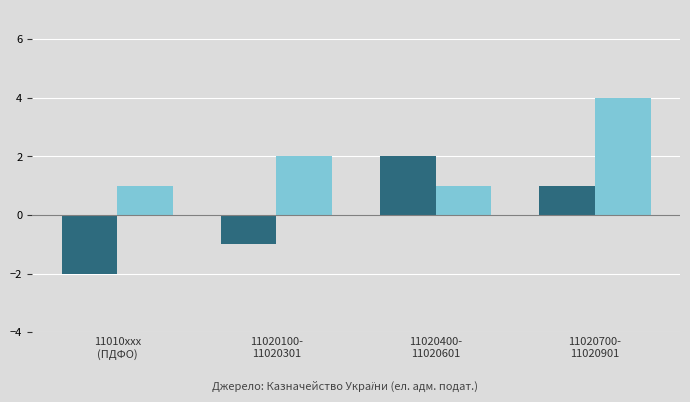

What is the greatest value displayed?

4